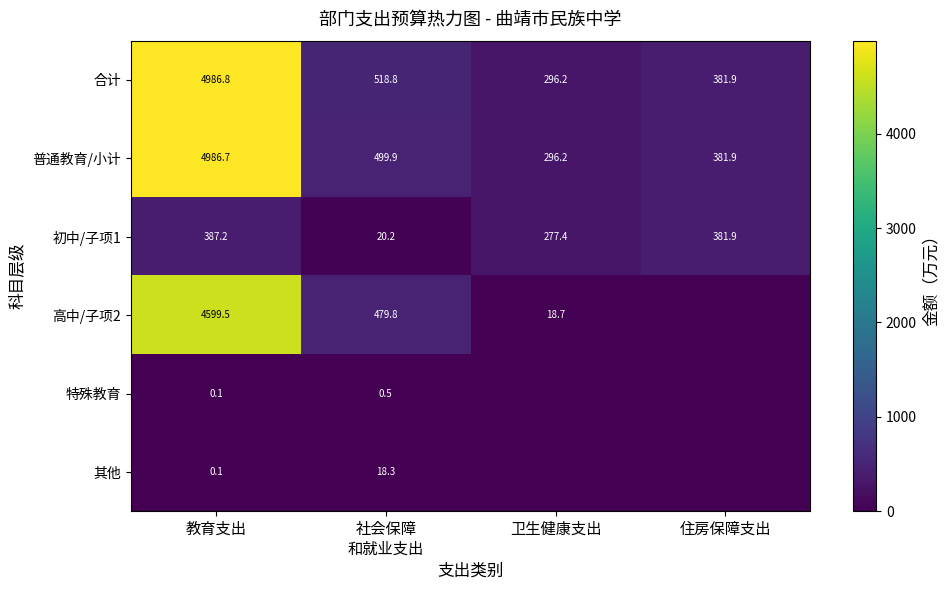

What is the sum of the 合计 values at 住房保障支出 and 卫生健康支出?

678.1